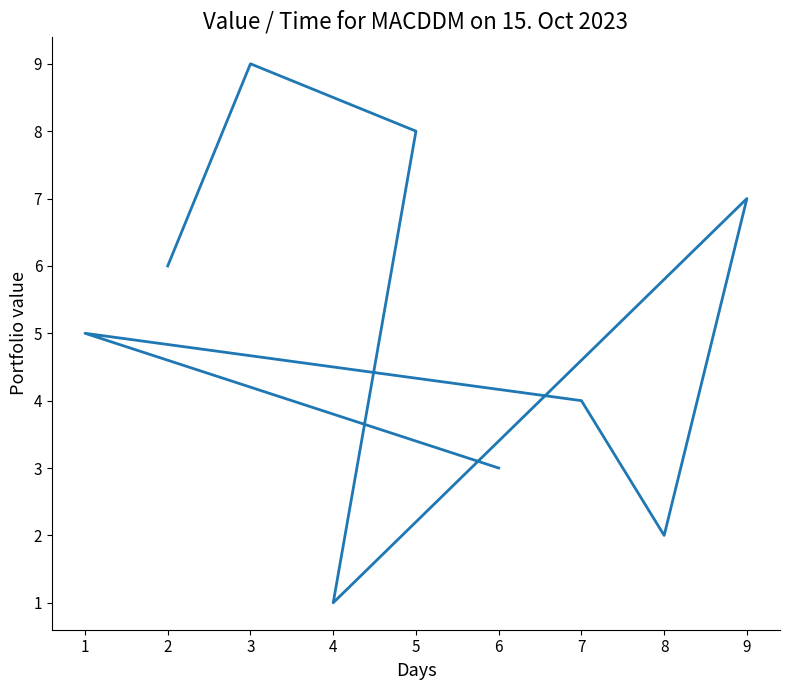

Is it true that the value at 3 is 12?

False